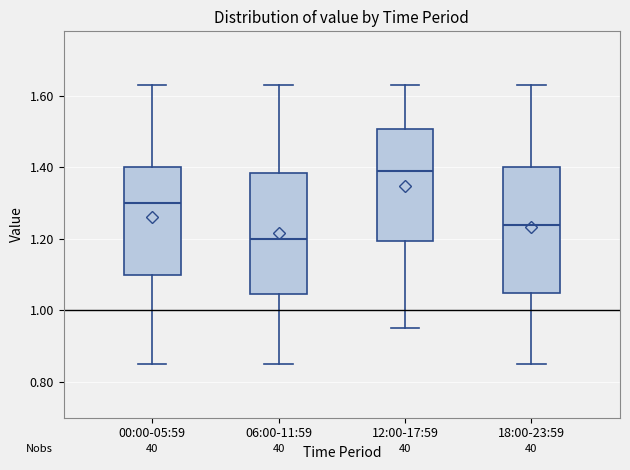

Which box has the highest median line?

12:00-17:59